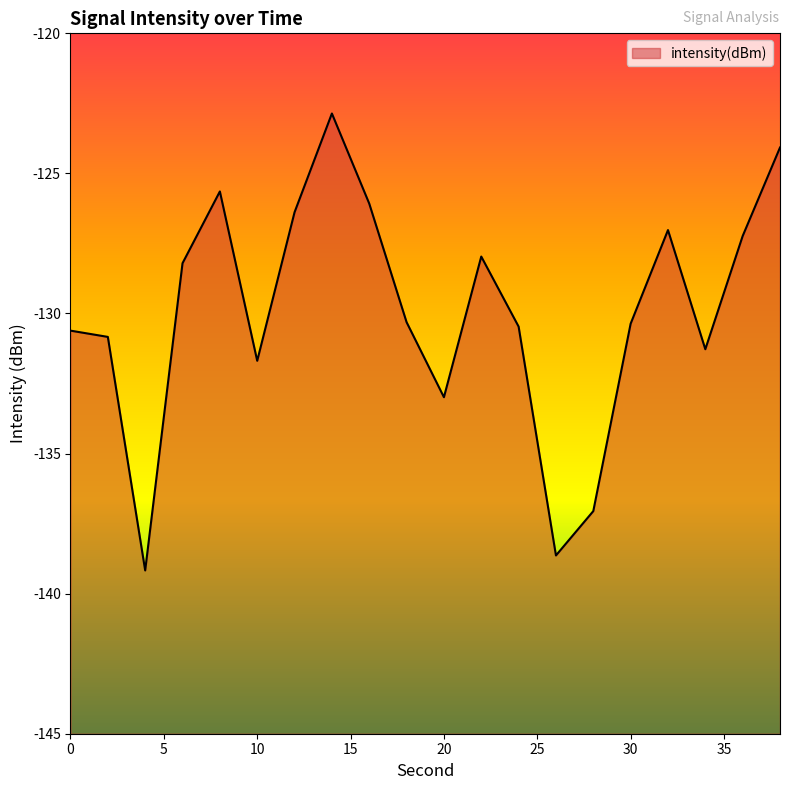

At which label does the data first exceed -130?

6